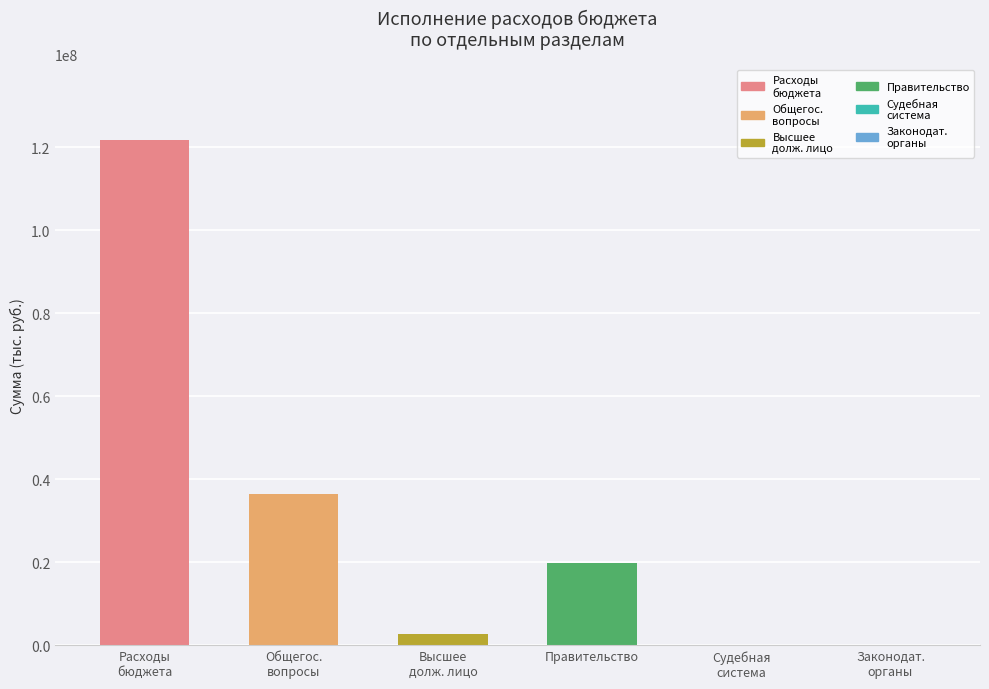

What is the label of the 4th bar from the right?

Высшее
долж. лицо